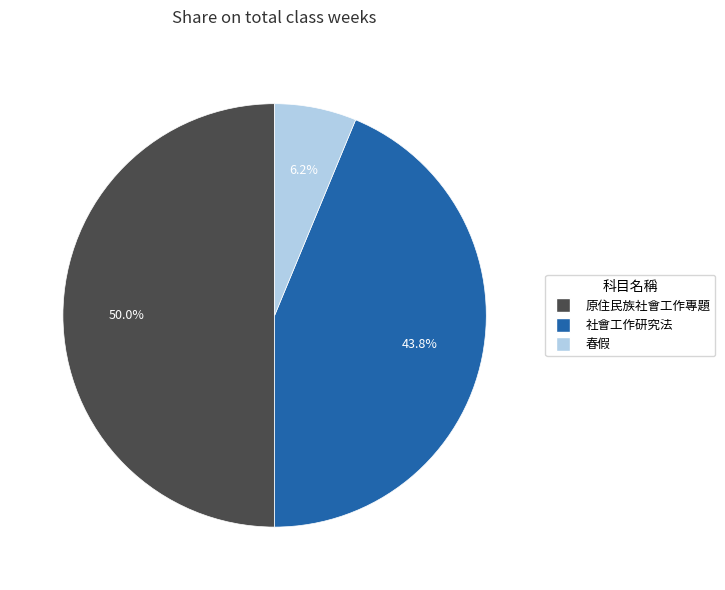

Does 春假 represent more than half of the total?

No